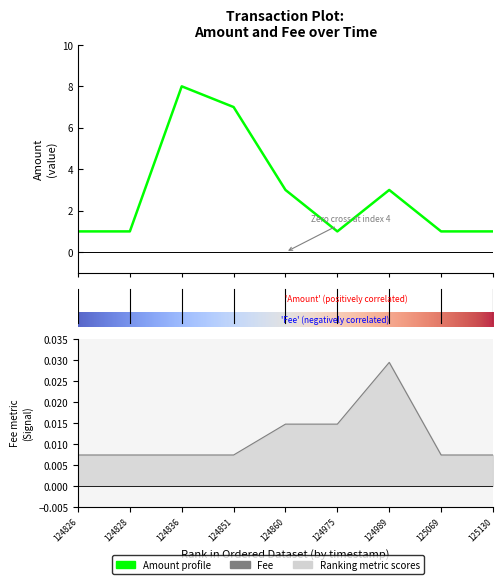

Rank the series by their average value, from lowest to highest.

Fee, Amount